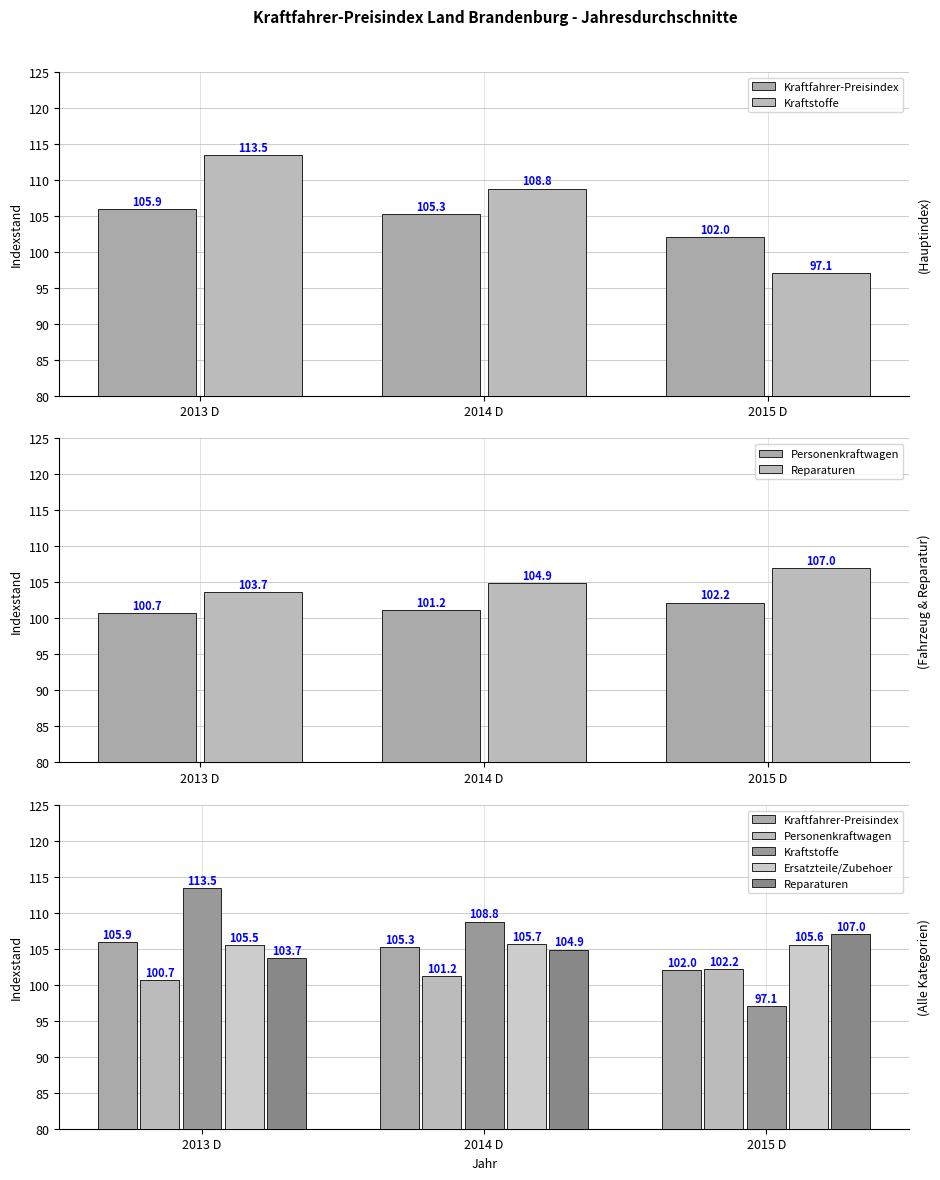

The value of Kraftfahrer-Preisindex at 2013 D is 151.0. True or false?

False